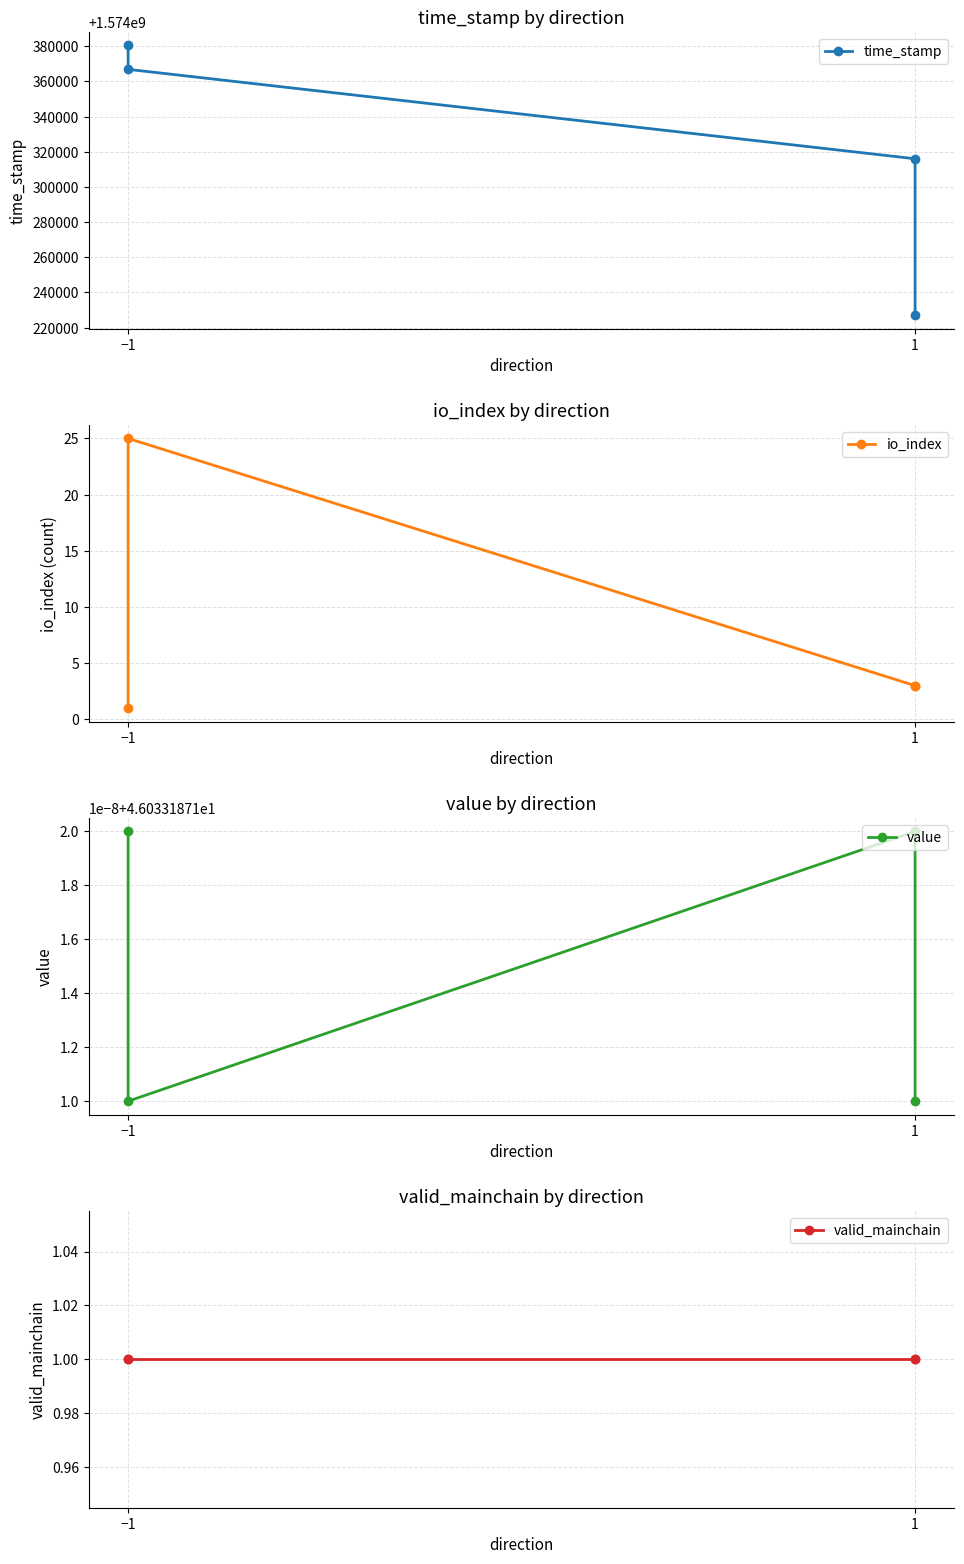

What is the highest value of the io_index series?

25.0